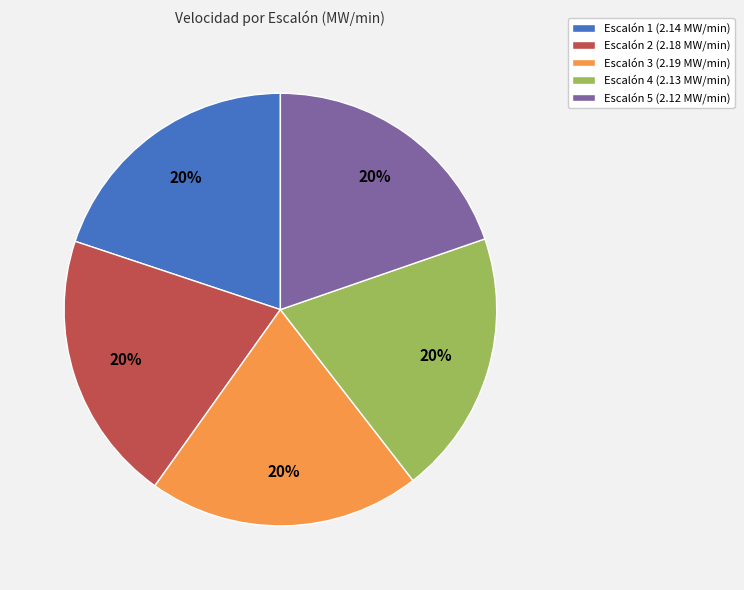

Is it true that Escalón 1 is 20% of the pie?

True